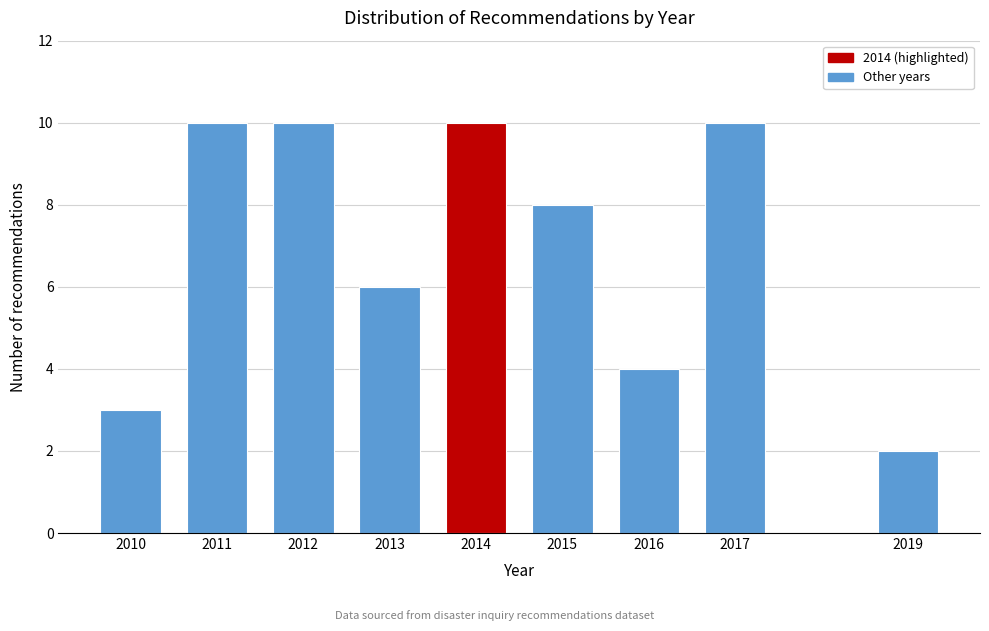

Reading left to right, transcribe all the data shown in this chart.

3	10	10	6	10	8	4	10	2